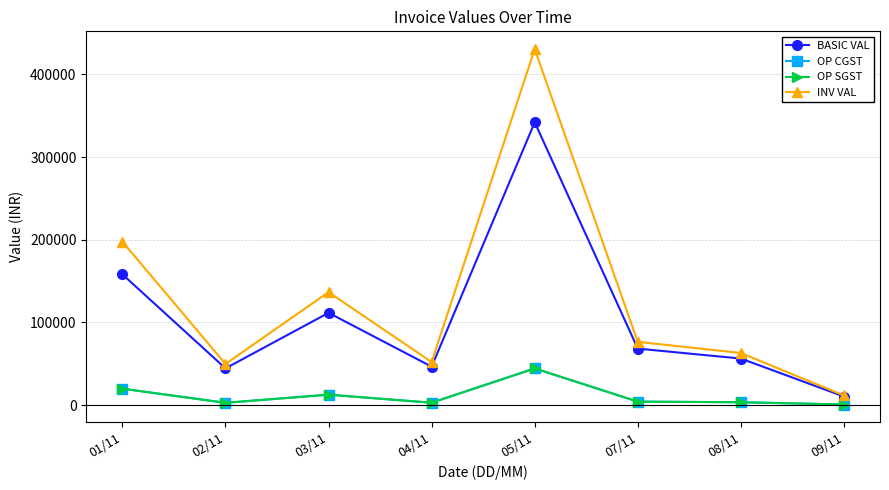

True or false: OP CGST and BASIC VAL intersect in this chart.

False